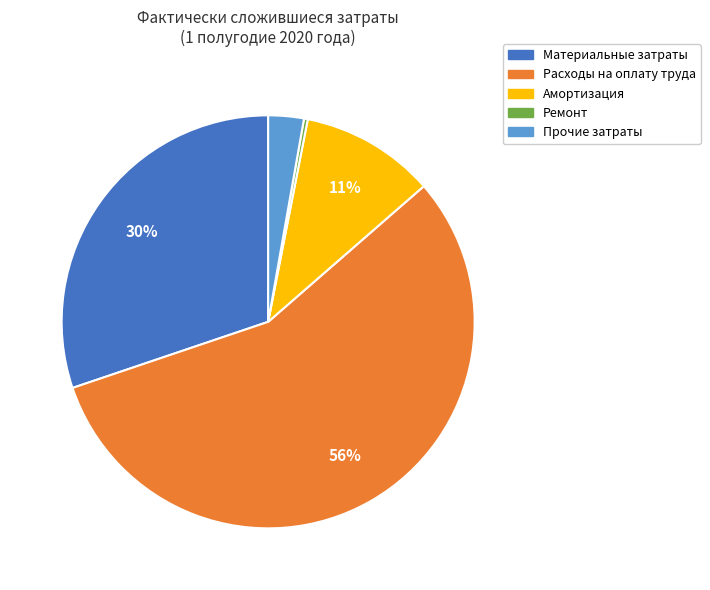

What is the ratio of the value at Материальные затраты to the value at Ремонт?

102.4